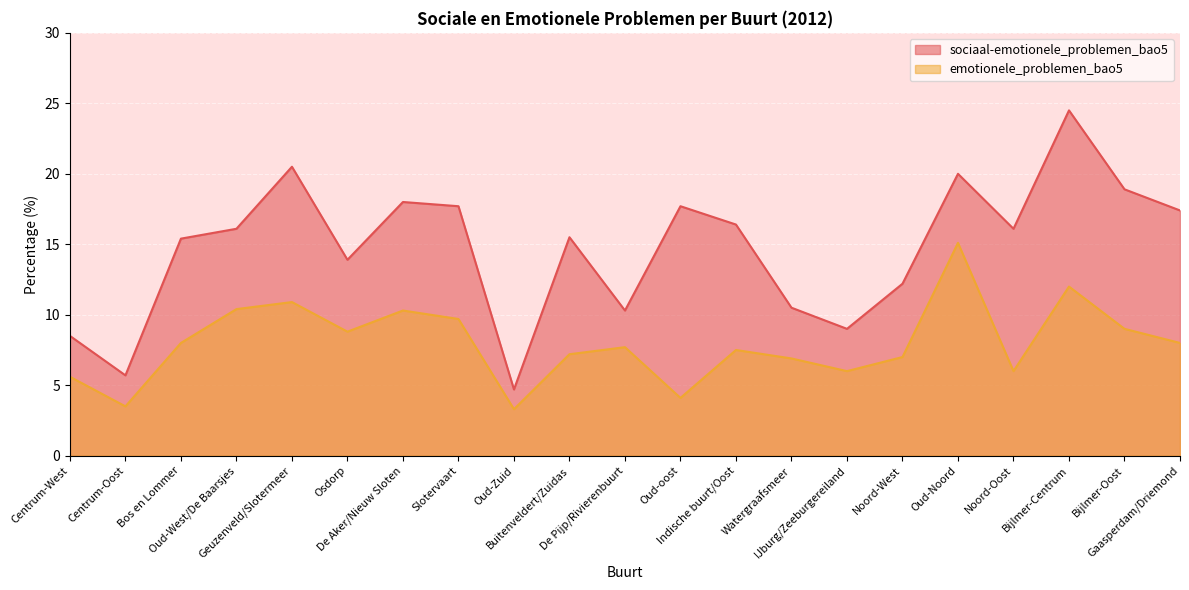

Reading left to right, extract all data points from this chart.

sociaal-emotionele_problemen_bao5: Centrum-West=8.5	Centrum-Oost=5.7	Bos en Lommer=15.4	Oud-West/De Baarsjes=16.1	Geuzenveld/Slotermeer=20.5	Osdorp=13.9	De Aker/Nieuw Sloten=18.0	Slotervaart=17.7	Oud-Zuid=4.7	Buitenveldert/Zuidas=15.5	De Pijp/Rivierenbuurt=10.3	Oud-oost=17.7	Indische buurt/Oost=16.4	Watergraafsmeer=10.5	IJburg/Zeeburgereiland=9.0	Noord-West=12.2	Oud-Noord=20.0	Noord-Oost=16.1	Bijlmer-Centrum=24.5	Bijlmer-Oost=18.9	Gaasperdam/Driemond=17.4
emotionele_problemen_bao5: Centrum-West=5.6	Centrum-Oost=3.5	Bos en Lommer=8.0	Oud-West/De Baarsjes=10.4	Geuzenveld/Slotermeer=10.9	Osdorp=8.8	De Aker/Nieuw Sloten=10.3	Slotervaart=9.7	Oud-Zuid=3.3	Buitenveldert/Zuidas=7.2	De Pijp/Rivierenbuurt=7.7	Oud-oost=4.1	Indische buurt/Oost=7.5	Watergraafsmeer=6.9	IJburg/Zeeburgereiland=6.0	Noord-West=7.0	Oud-Noord=15.1	Noord-Oost=6.0	Bijlmer-Centrum=12.0	Bijlmer-Oost=9.0	Gaasperdam/Driemond=8.0